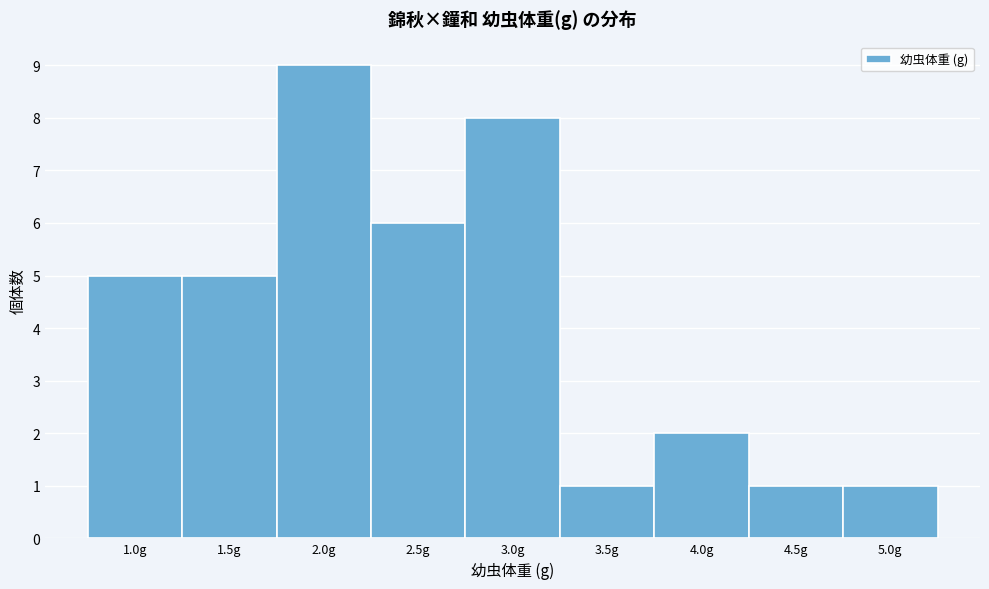

Reading left to right, what are all the values shown in this chart?

1.0g=5	1.5g=5	2.0g=9	2.5g=6	3.0g=8	3.5g=1	4.0g=2	4.5g=1	5.0g=1